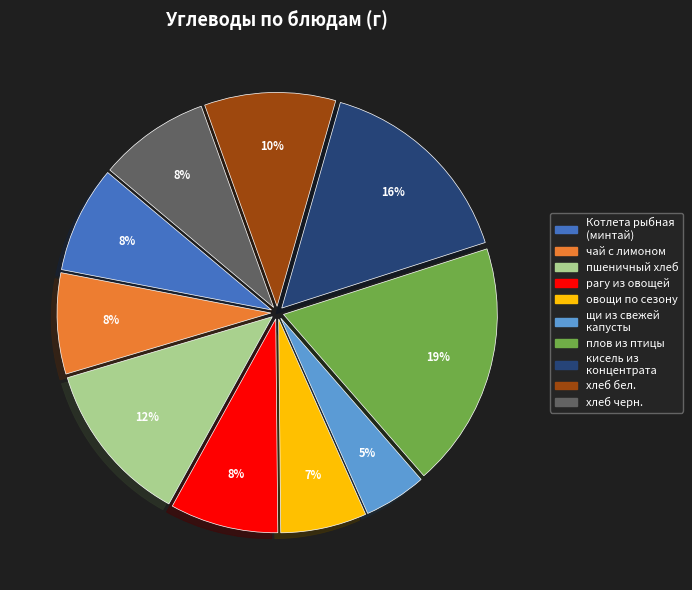

What is the ratio of the value at рагу из овощей to the value at пшеничный хлеб?

0.7